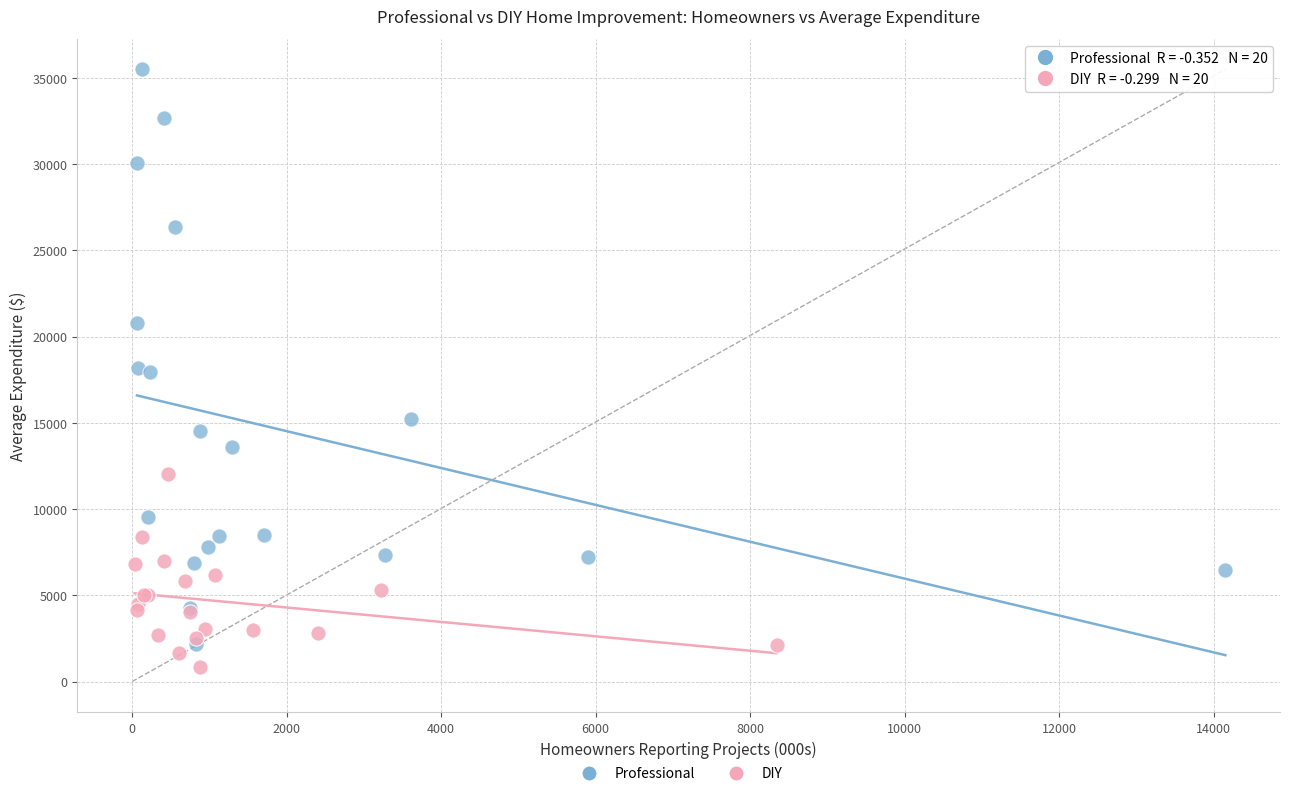

Which series reaches the maximum Y coordinate?

Professional